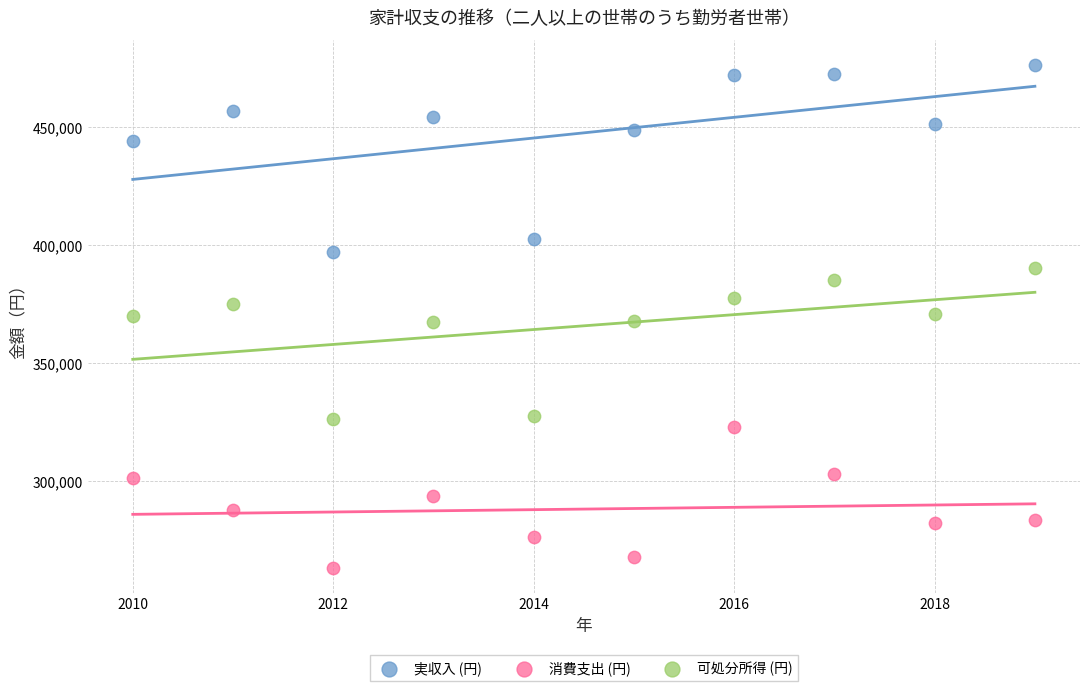

Across all data points, what is the range of X values (max minus min)?

9